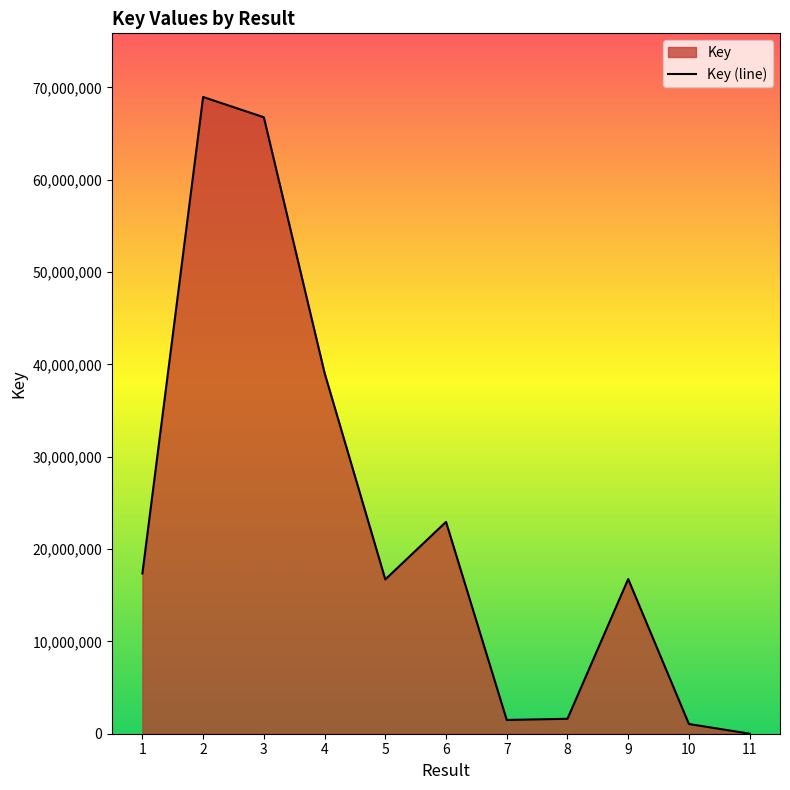

Which has a higher value, 2 or 5?

2